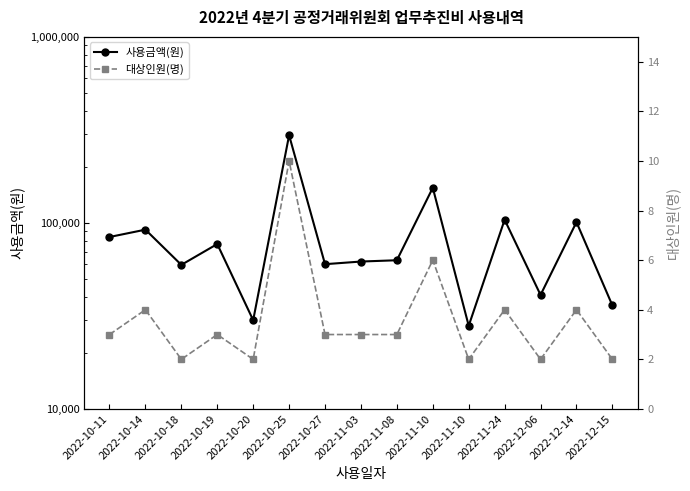

What are all the series names shown in the legend?

사용금액(원), 대상인원(명)